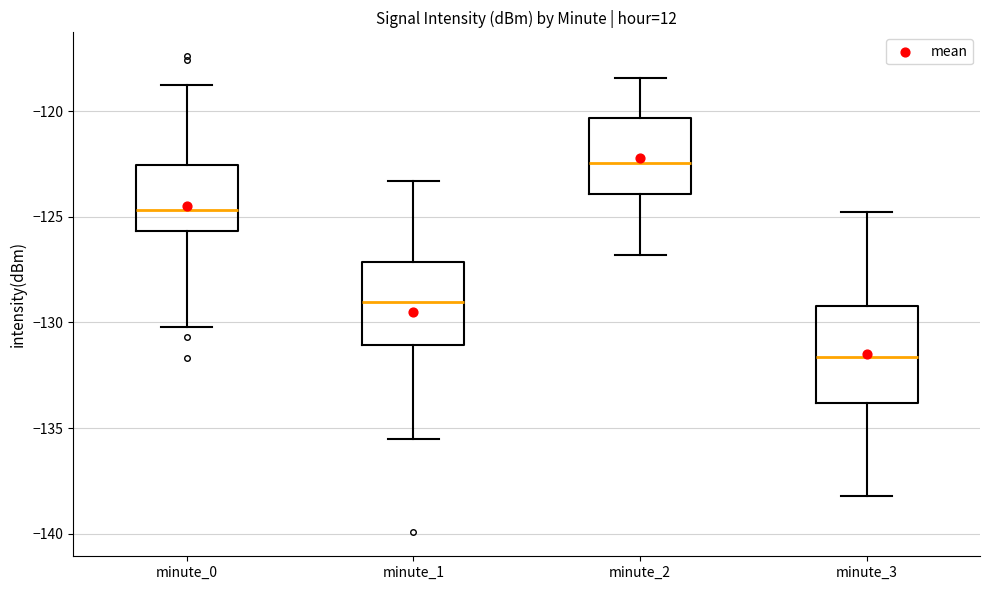

Which box's median line is the highest?

minute_2